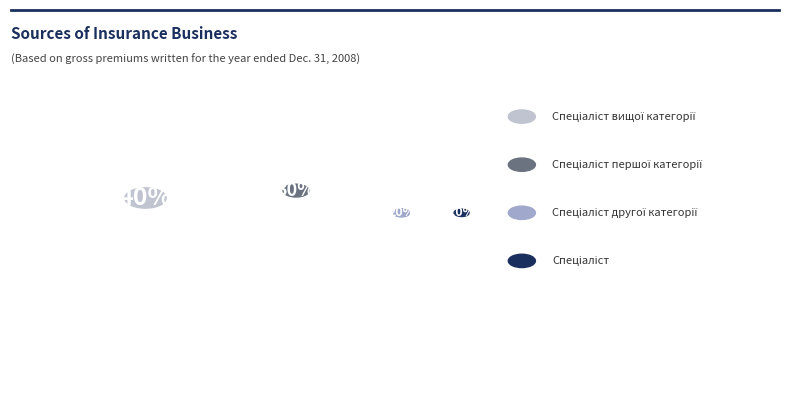

Combined, what portion of the pie is Спеціаліст and Спеціаліст вищої категорії?

50.0%